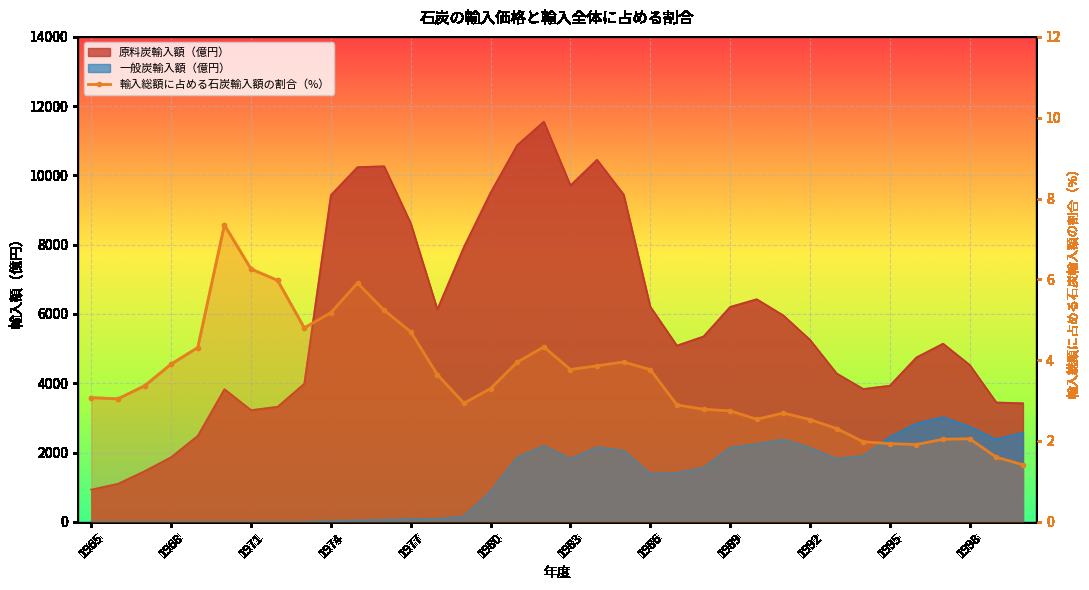

What is the minimum value shown in the chart?

1.4